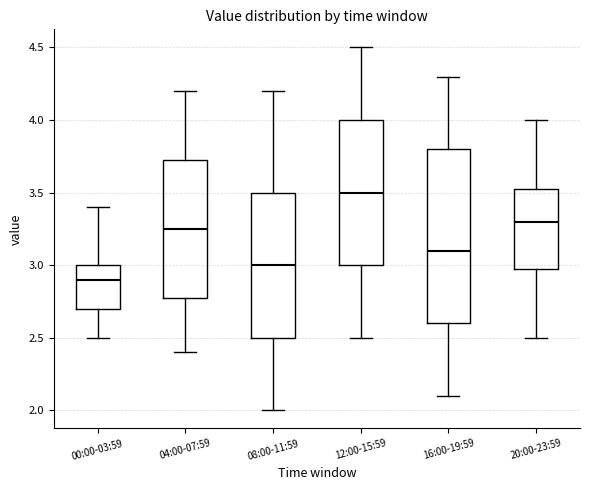

Which box has the lowest median line?

00:00-03:59